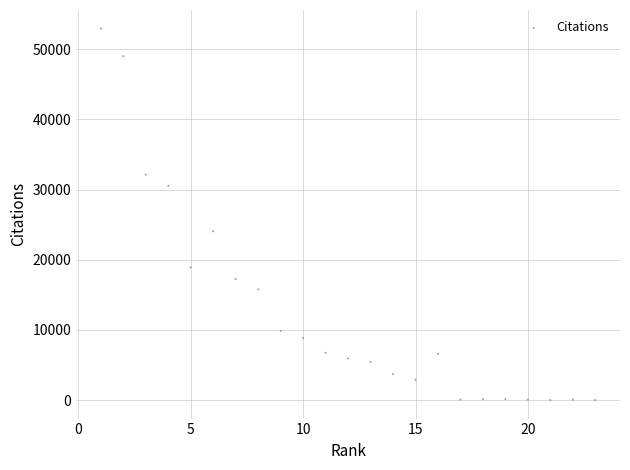

What Y value in the scatter plot is closest to 26470?

24041